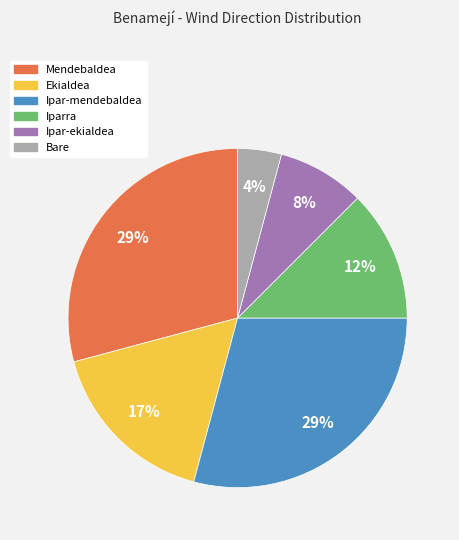

Count the number of slices in the pie.

6